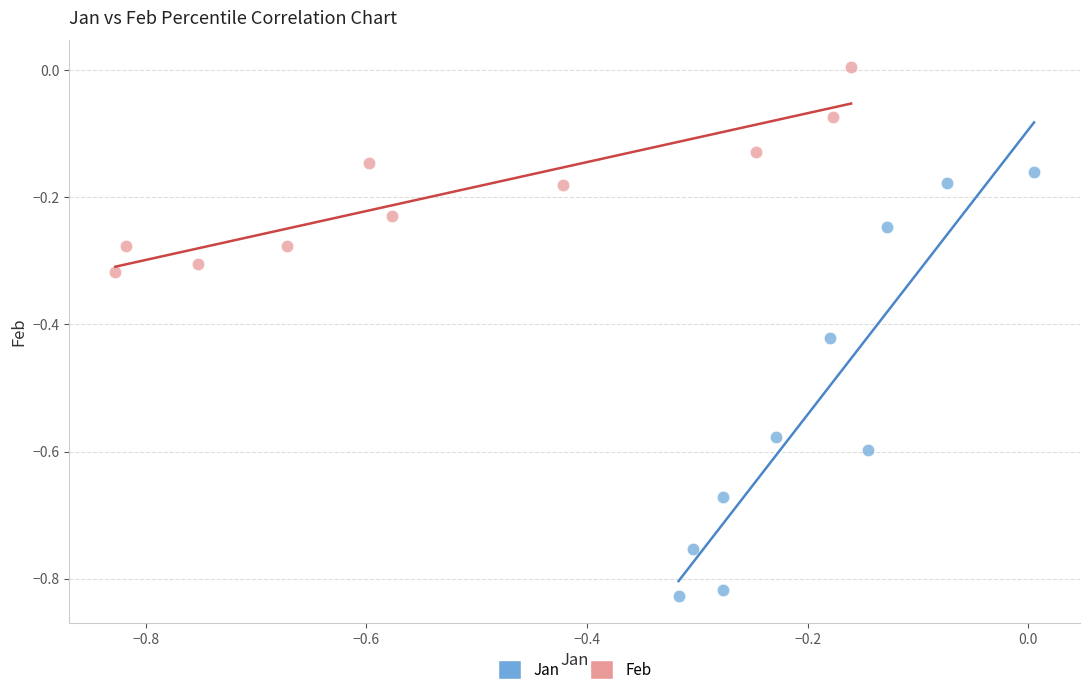

What are all the series names shown in the legend?

Jan, Feb